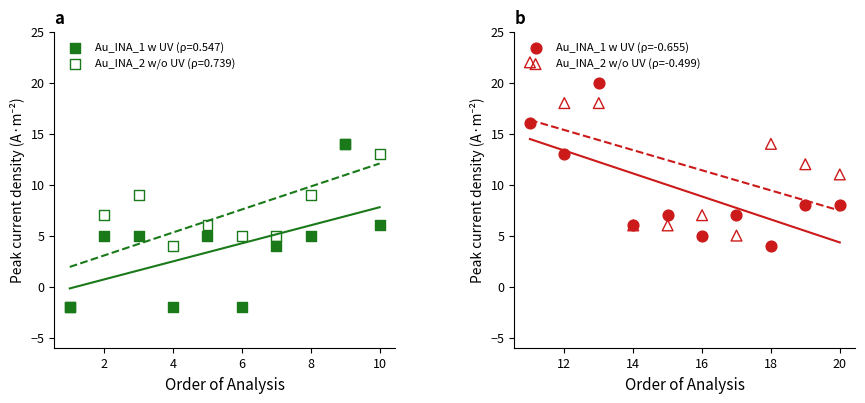

Which series reaches the maximum Y coordinate?

Au_INA_2 w/o UV (ρ=-0.499)